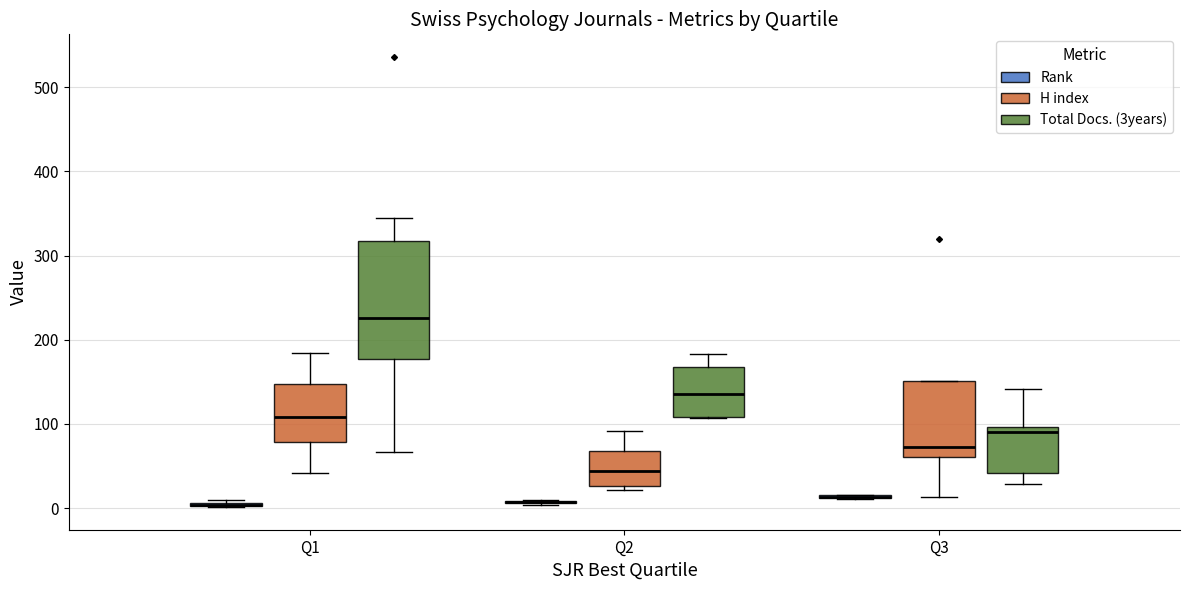

Comparing the boxes themselves (not the whiskers), which one is the tallest?

Q1 (Total Docs. (3years))